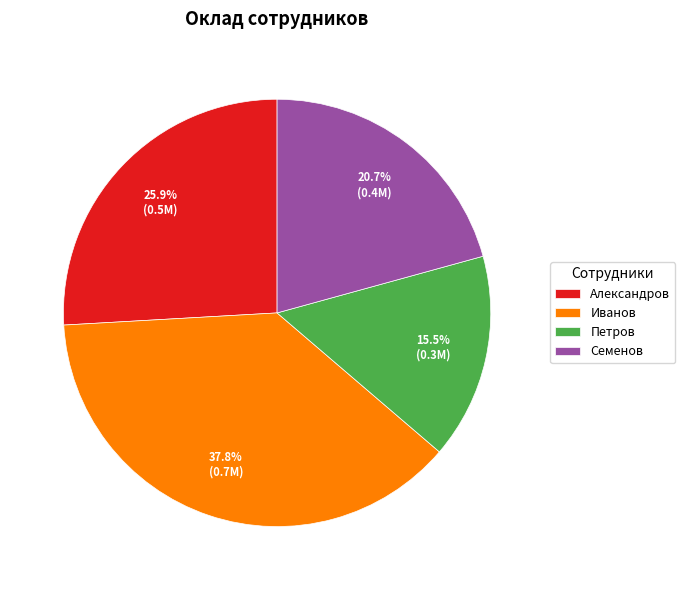

Which has a higher value, Иванов or Петров?

Иванов